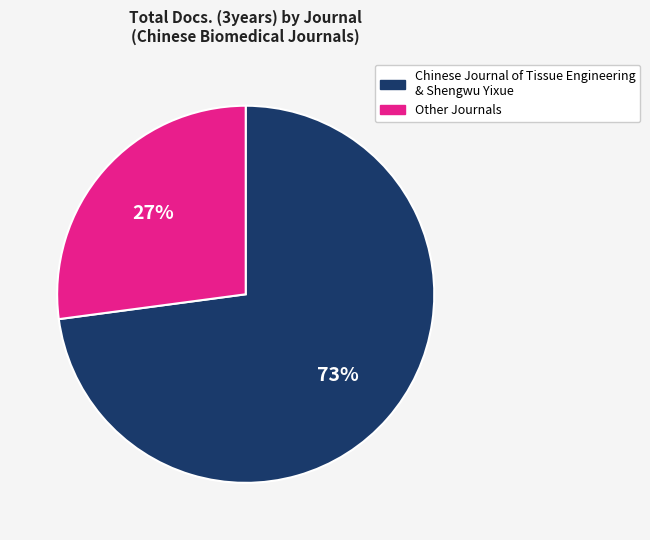

Is there a majority slice in this chart?

Yes